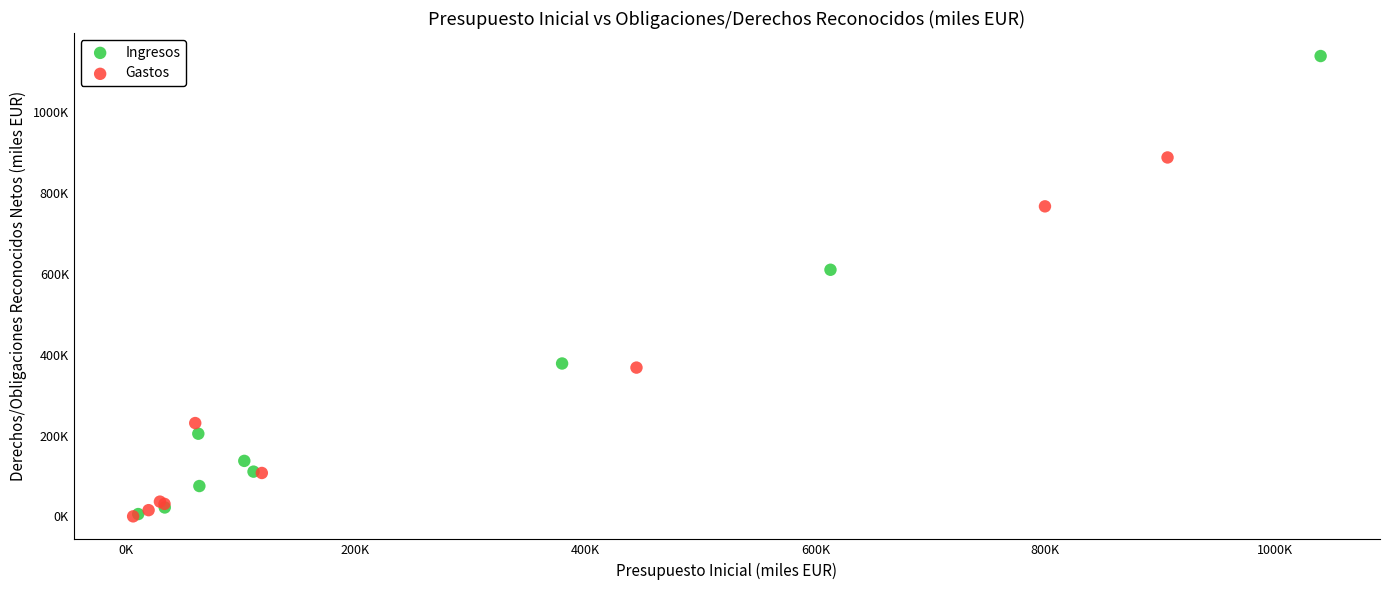

What are all the series names shown in the legend?

Ingresos, Gastos